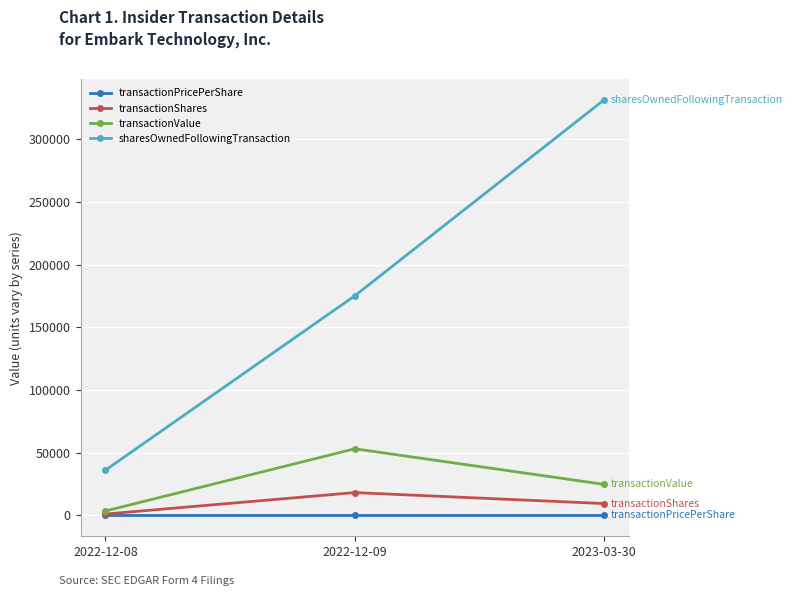

What is the average value of the transactionShares series?

9634.3